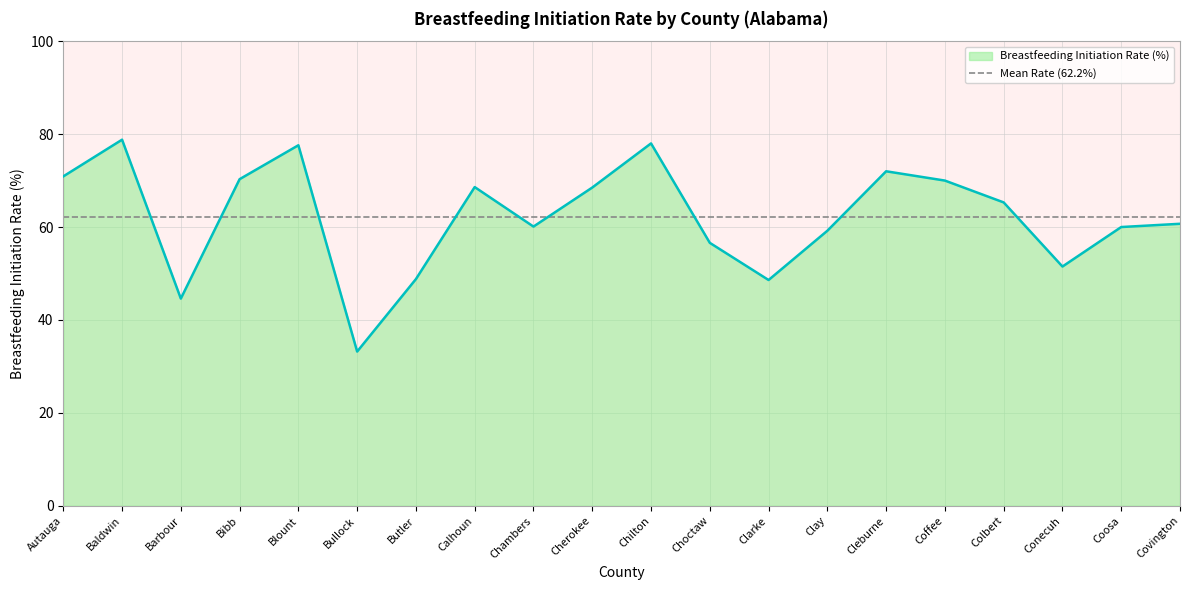

At which category does the chart reach its minimum across all series?

Bullock